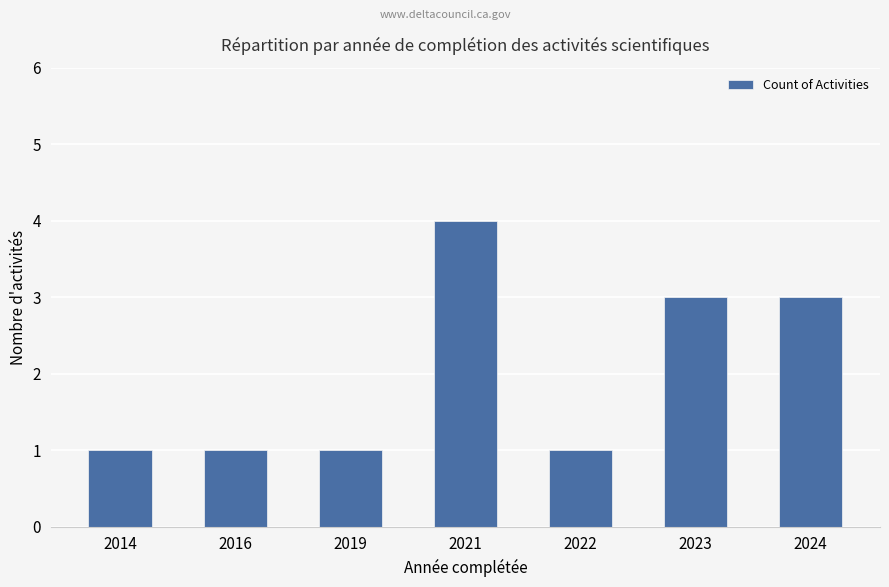

Read the value at 2016.

1